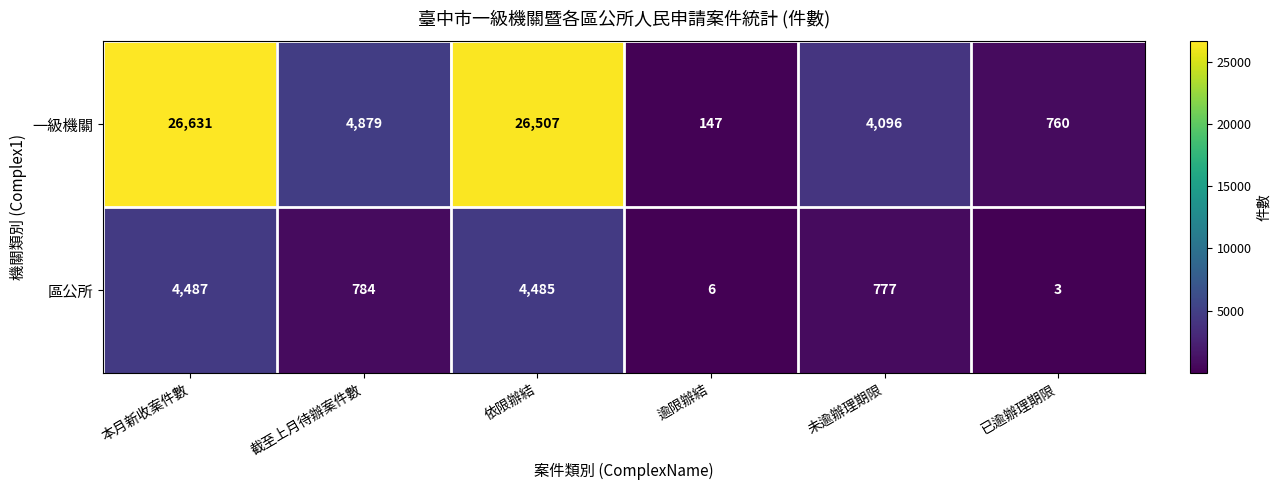

What is the spread (max minus min) of values at 依限辦結?

22022